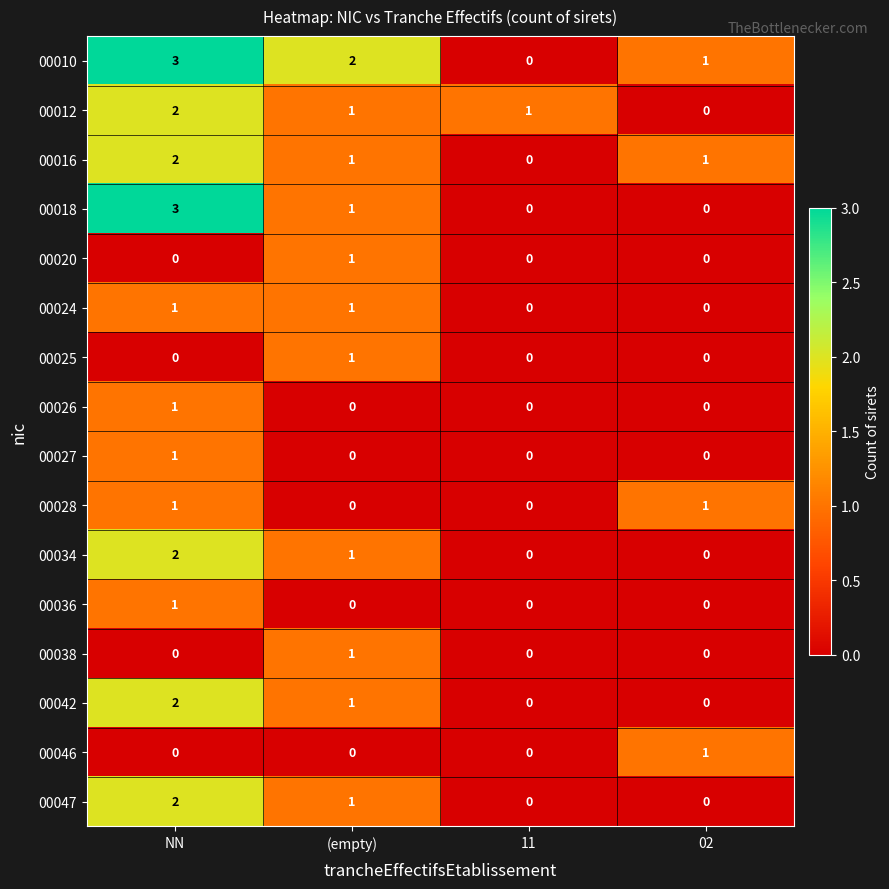

Is it true that 00016 equals 2 at 02?

False